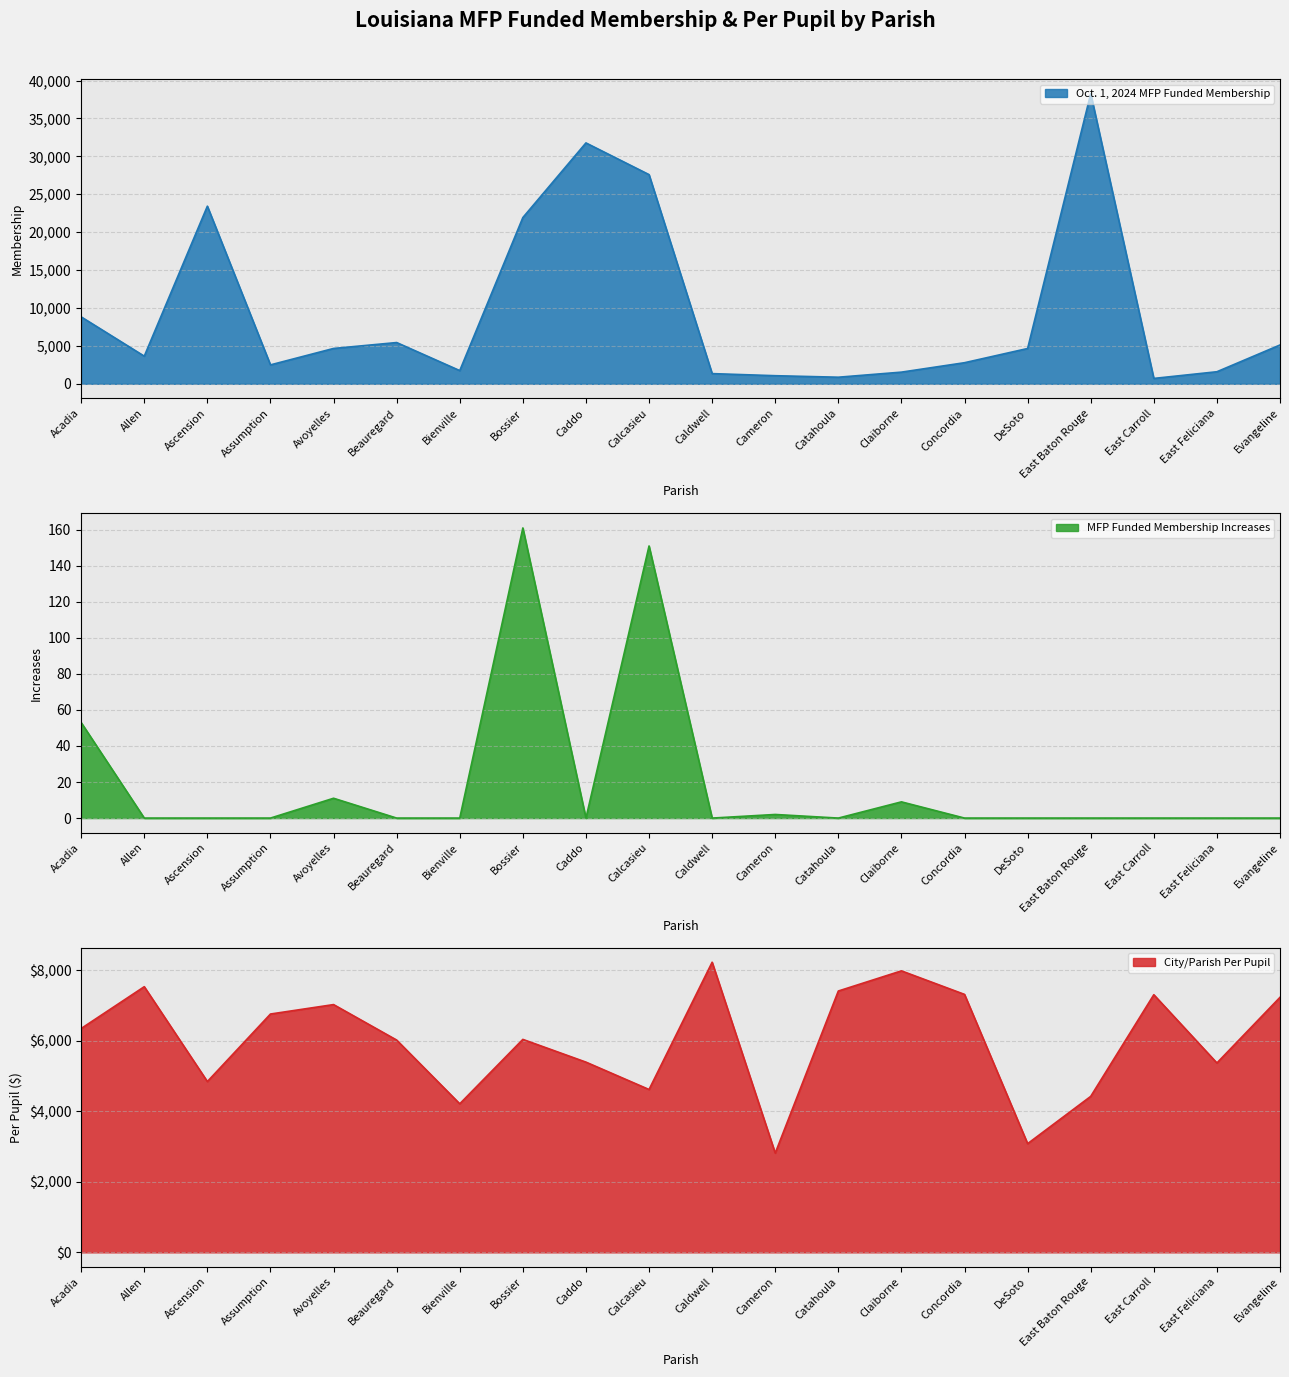

How many lines are shown in the chart?

3